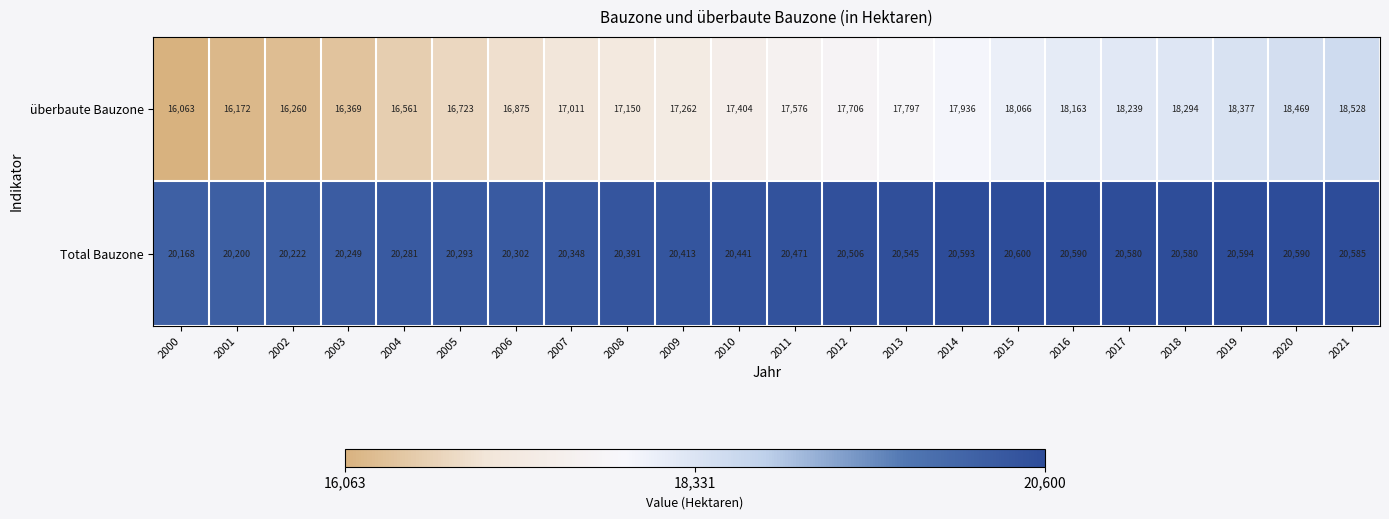

Rank the series by their maximum value, from highest to lowest.

Total Bauzone, überbaute Bauzone